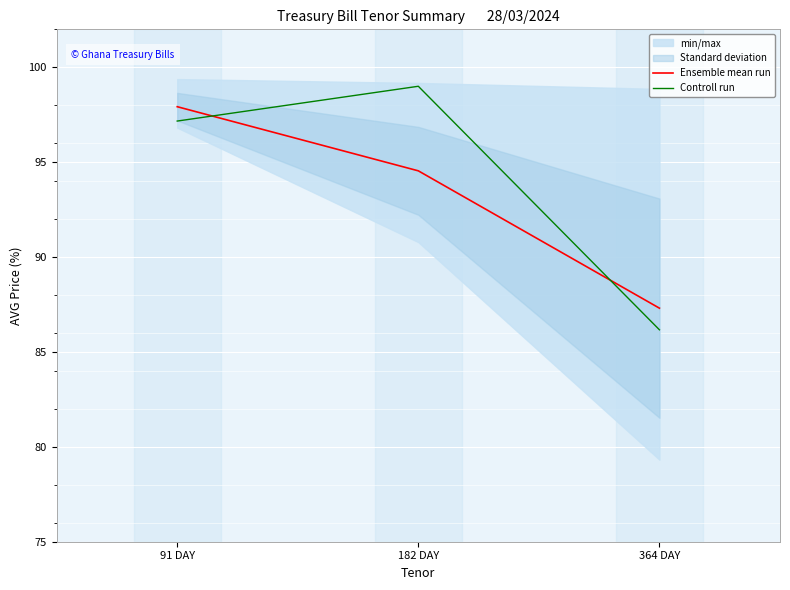

Which has a higher value, 364 DAY or 91 DAY?

91 DAY